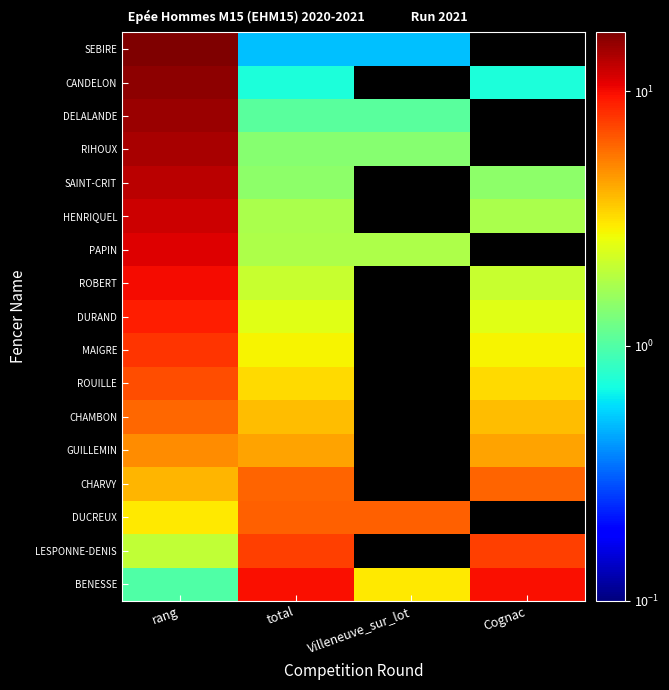

How many positive values does the ROBERT series have?

3